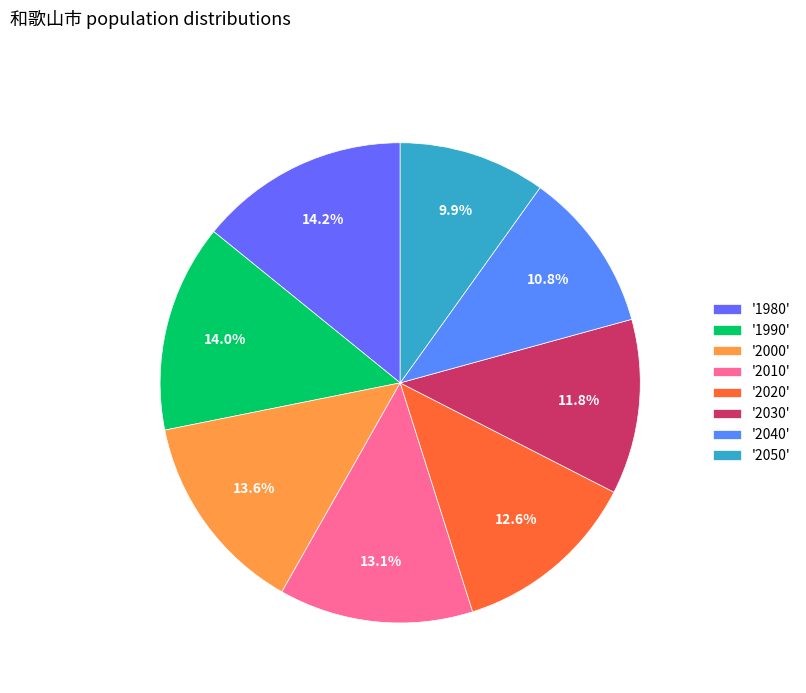

How many slices are in this pie chart?

8